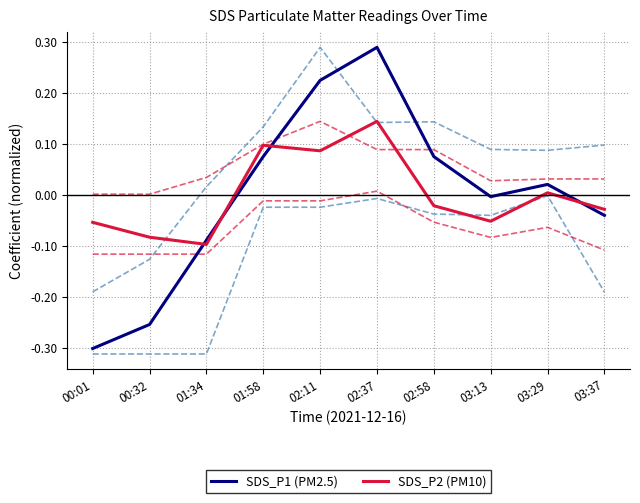

Is the value of SDS_P1 (PM2.5) at 02:11 greater than the value of SDS_P2 (PM10) at 01:58?

Yes